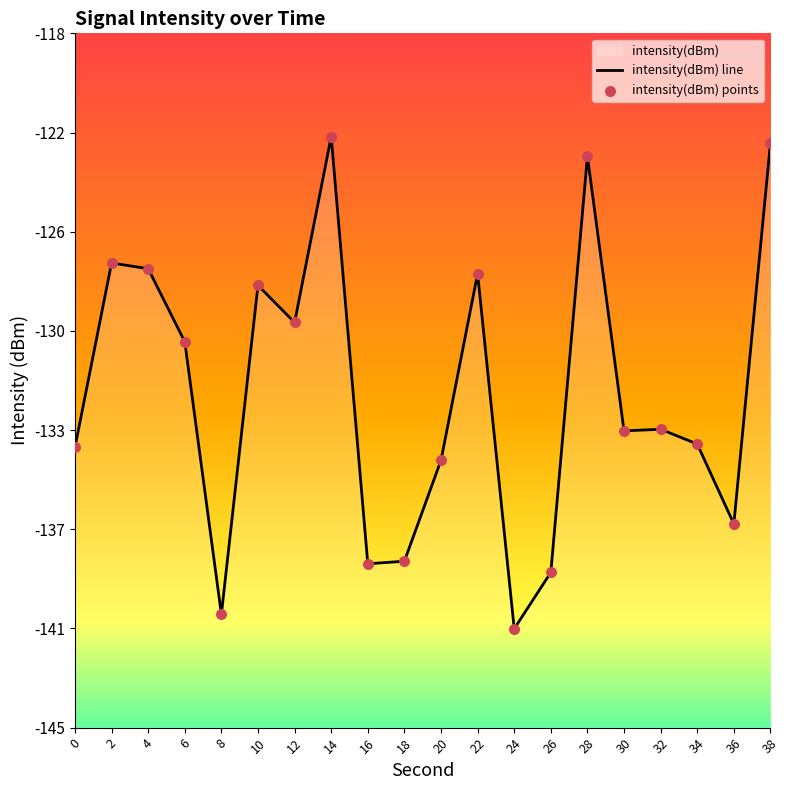

Is the value of intensity(dBm) points at 8 greater than the value of intensity(dBm) line at 36?

No